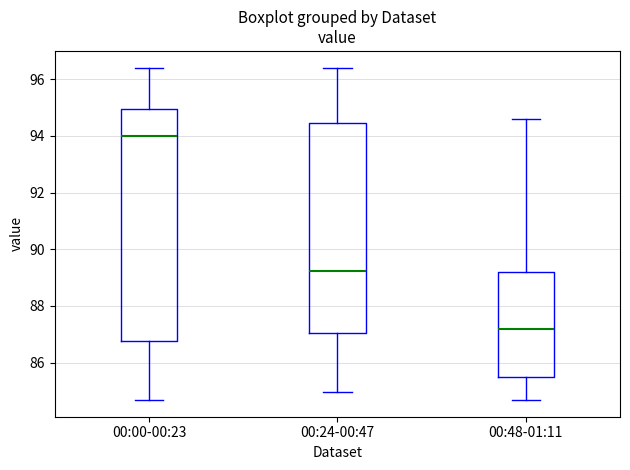

Reading left to right, read every box against the y-axis: the position of its median line, the range the box covers, and the ends of its whiskers. The values are not printed on the chart, so give them approximately, as read against the axis.

00:00-00:23: median 94.0, box 86.8 to 95.0, whiskers 84.6 to 96.4
00:24-00:47: median 89.2, box 87.0 to 94.4, whiskers 85.0 to 96.4
00:48-01:11: median 87.2, box 85.4 to 89.2, whiskers 84.6 to 94.6